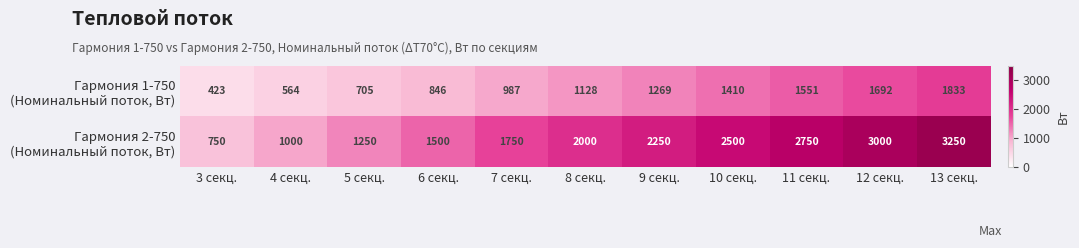

Which category has the highest value across all series?

13 секц.